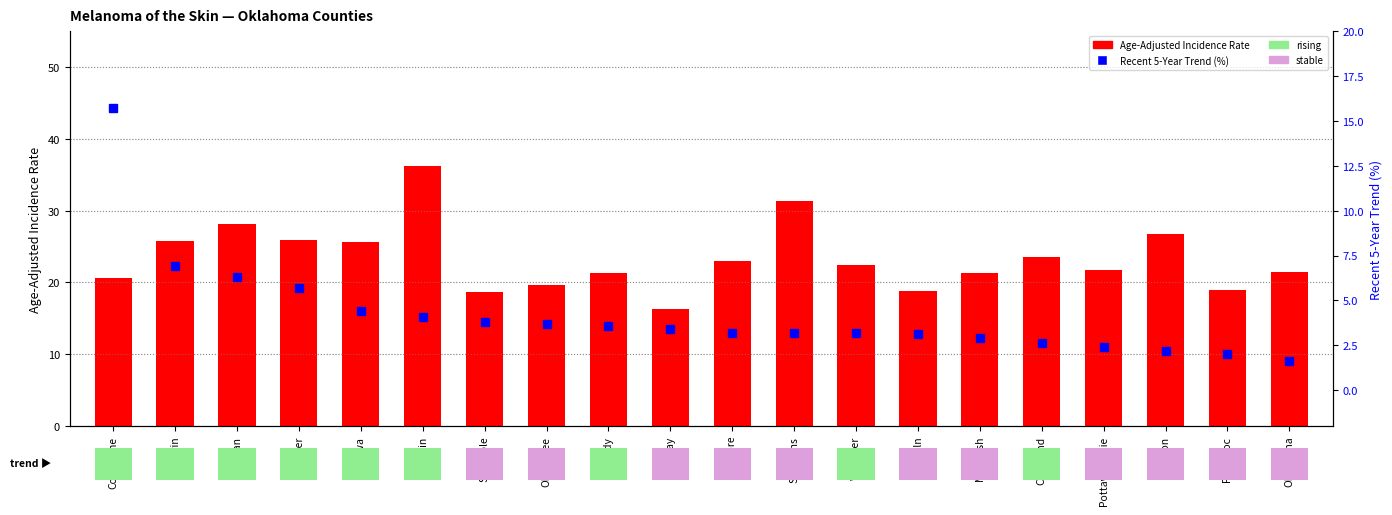

At how many categories does at least one series exceed 5?

20